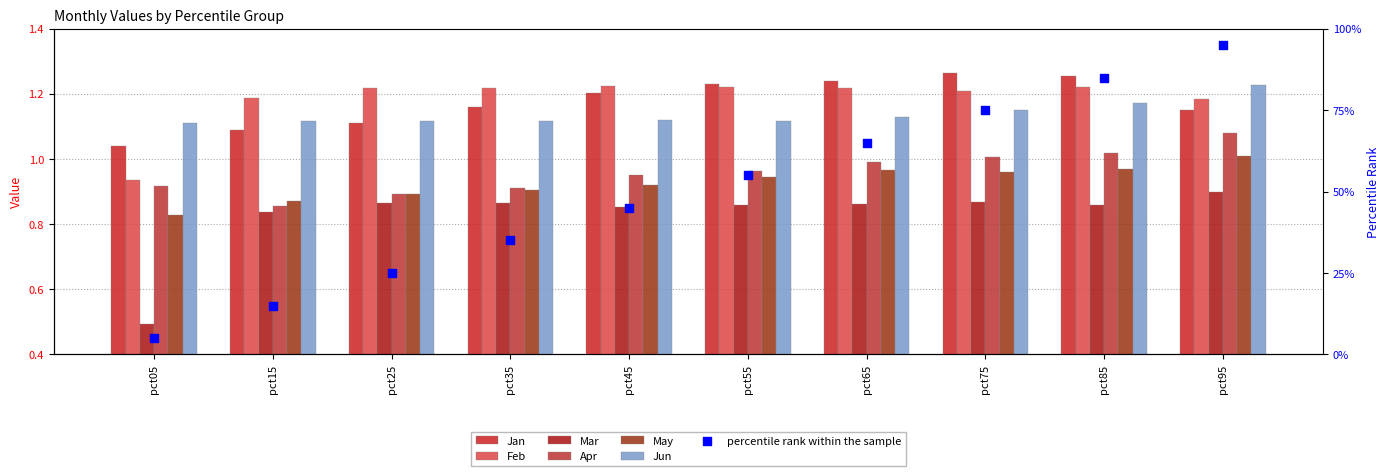

Which series has the largest Y range (max minus min)?

Mar